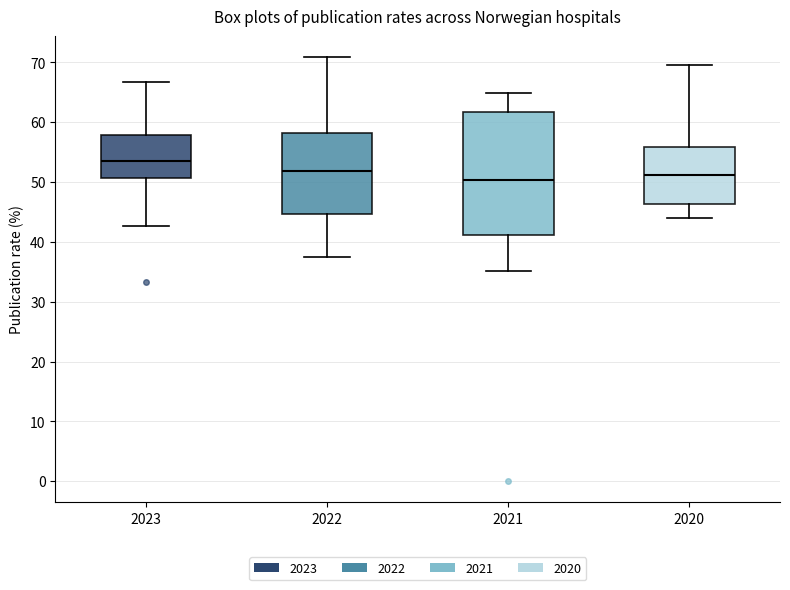

Comparing the boxes themselves (not the whiskers), which one is the tallest?

2021